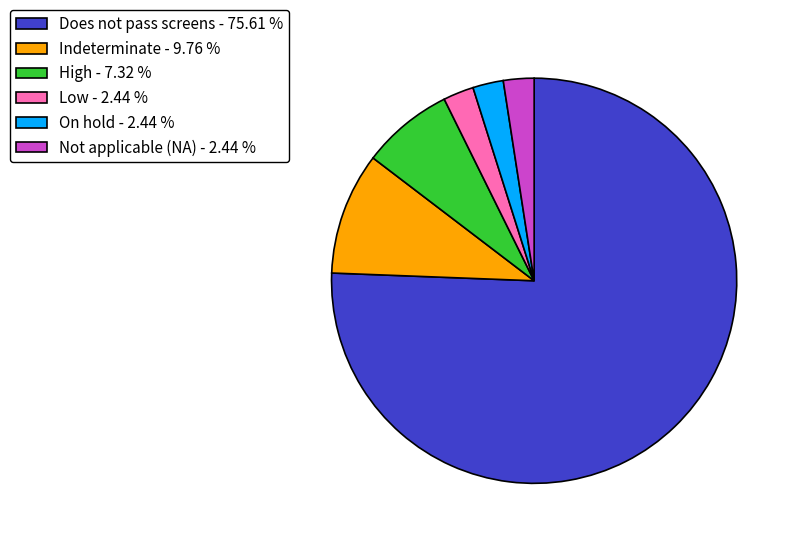

Count the number of slices in the pie.

6